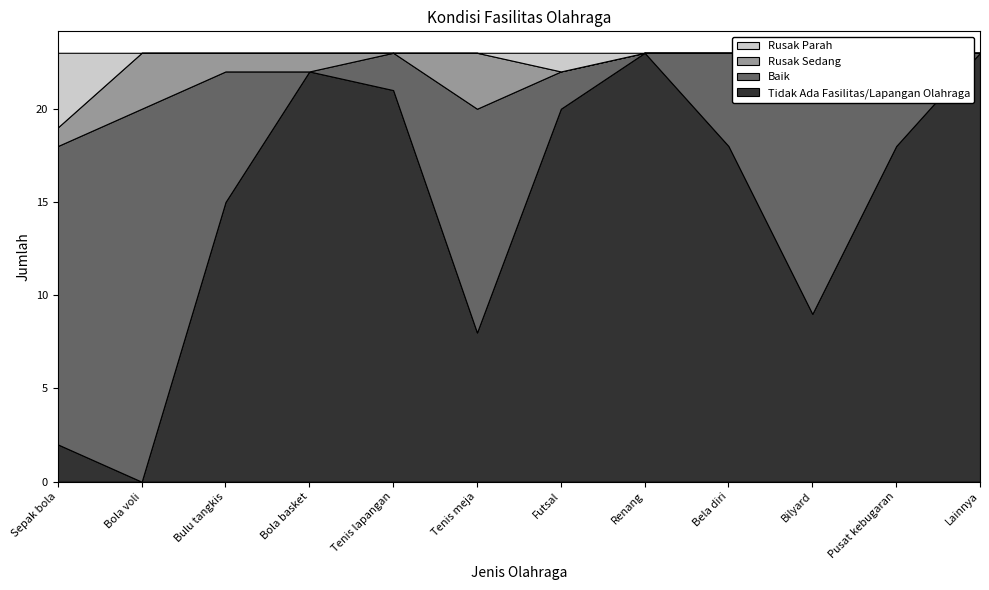

What is the maximum value for Rusak Sedang?

3